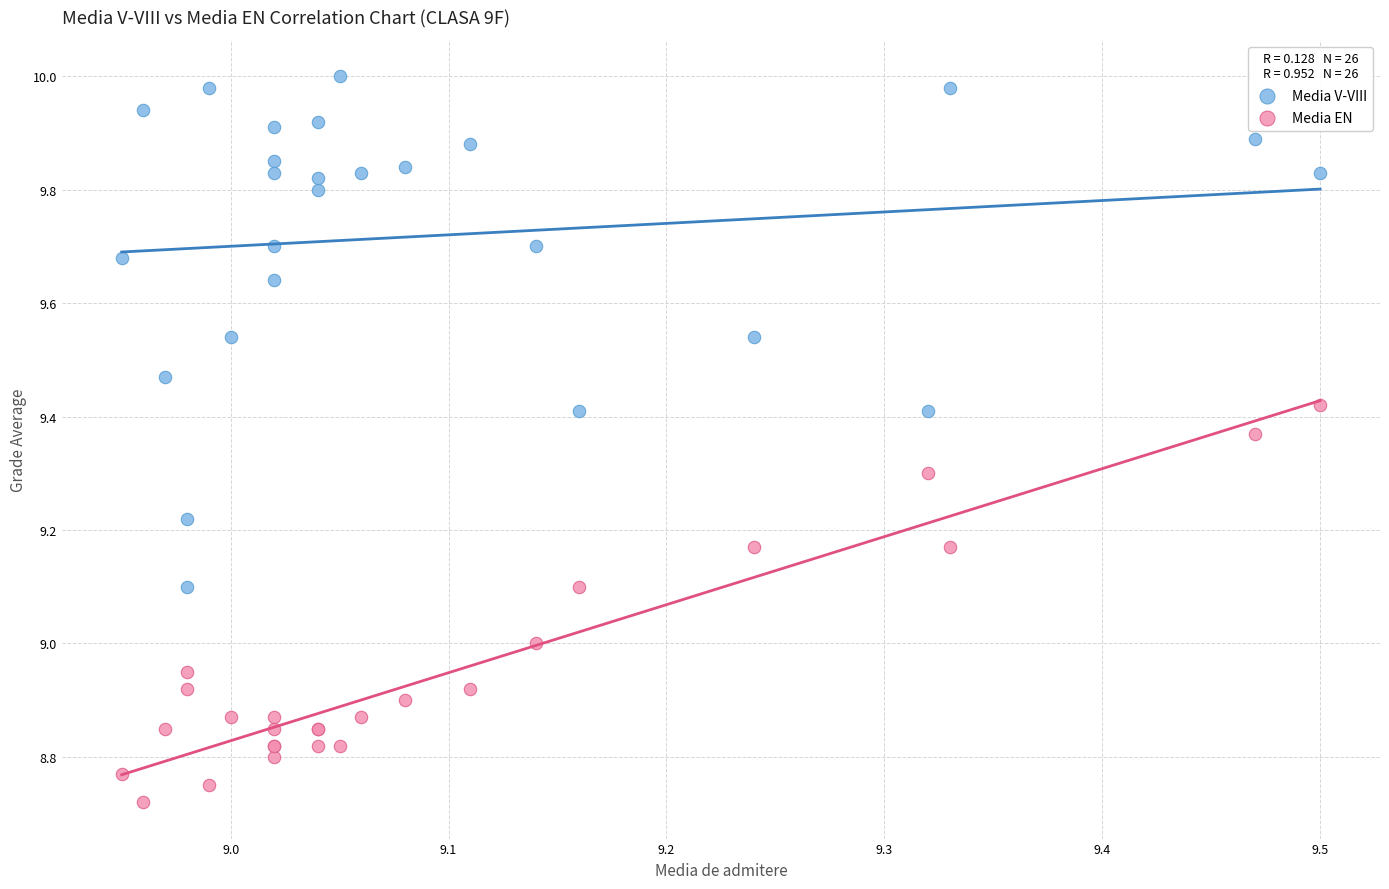

Which series reaches the maximum Y coordinate?

Media V-VIII